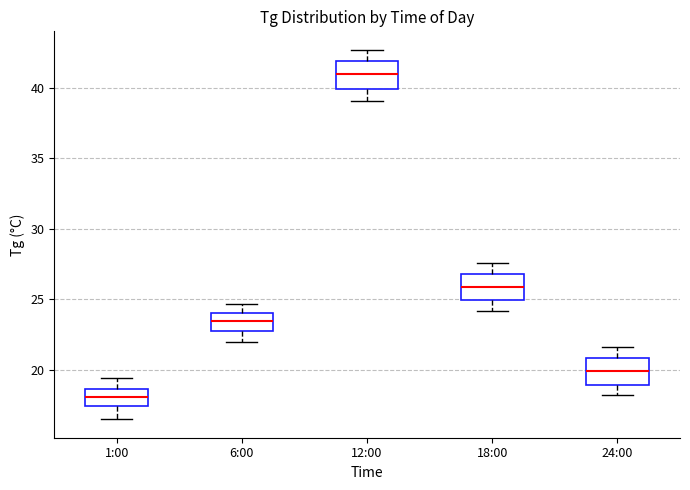

Which box's median line is the highest?

12:00